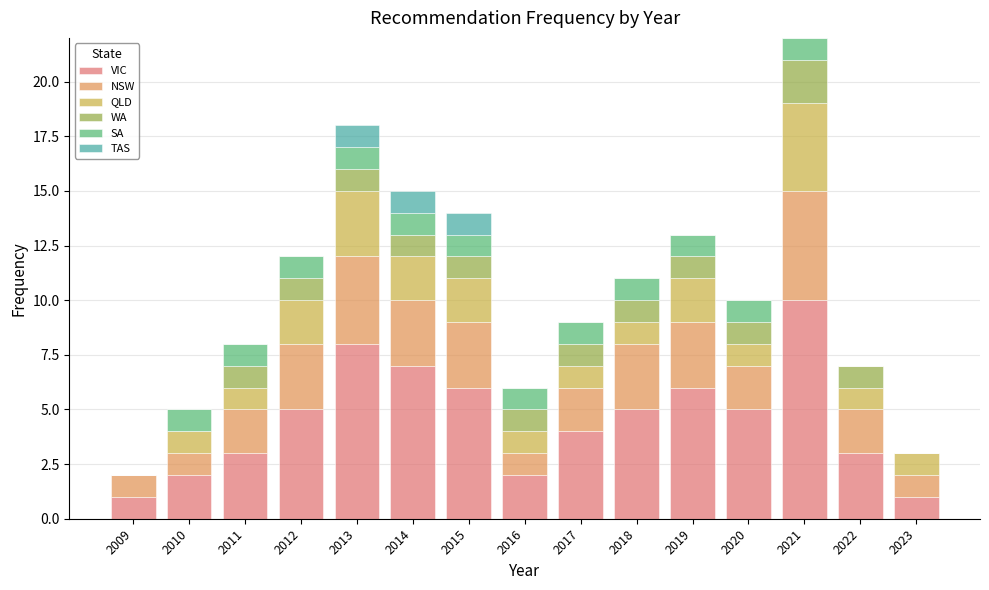

At which category is the sum across all series the highest?

2021